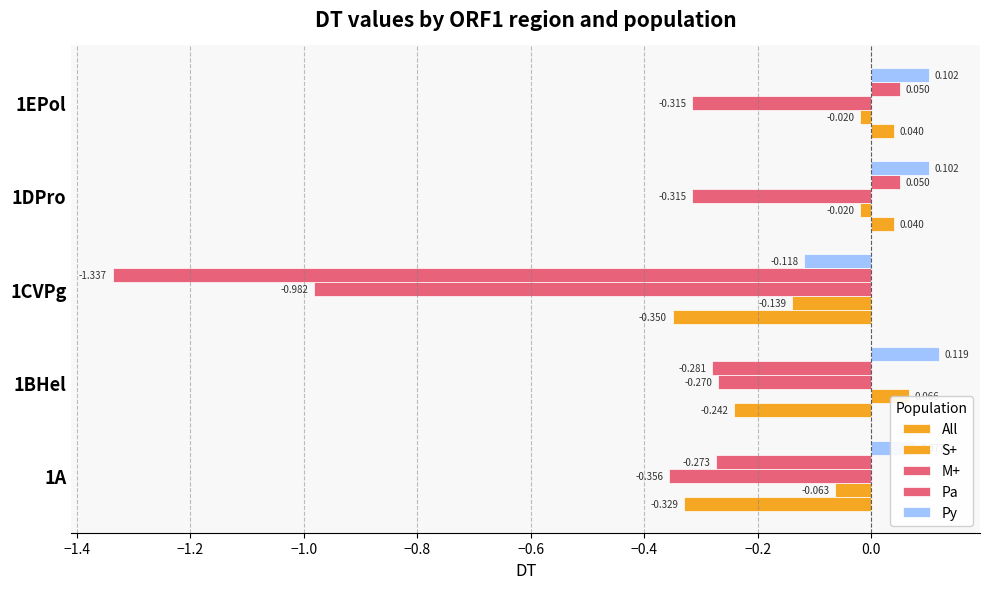

Rank the series by their average value, from lowest to highest.

M+, Pa, All, S+, Py